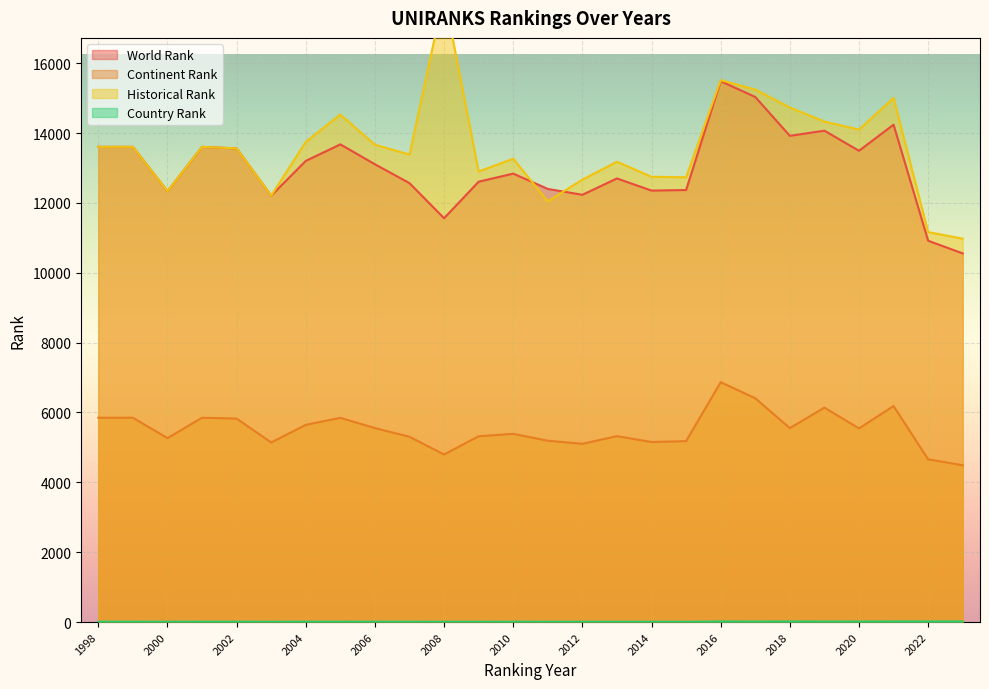

What is the value of the continent rank point at the 5th from the left?

5825